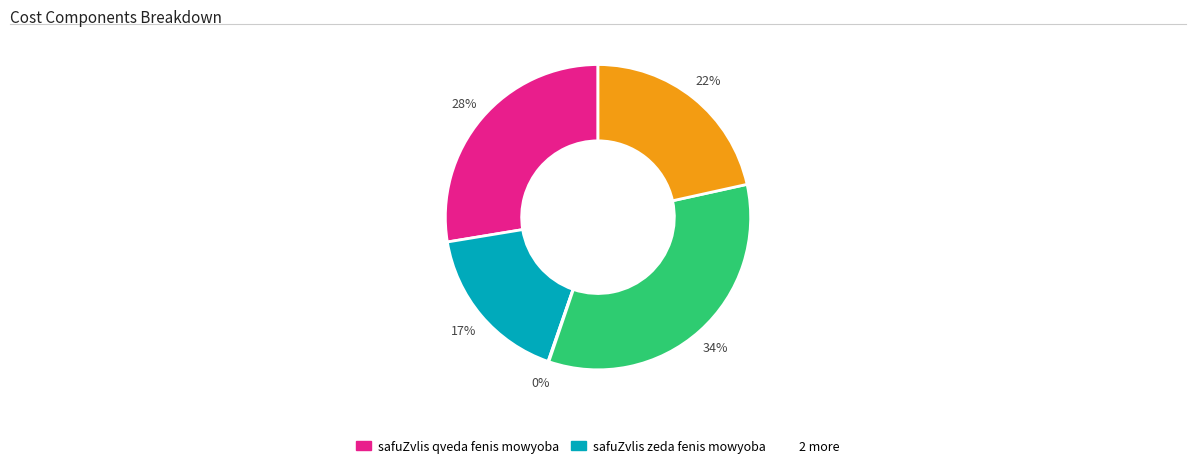

To the nearest percent, what is the difference between the largest and smallest slice percentages?

34%